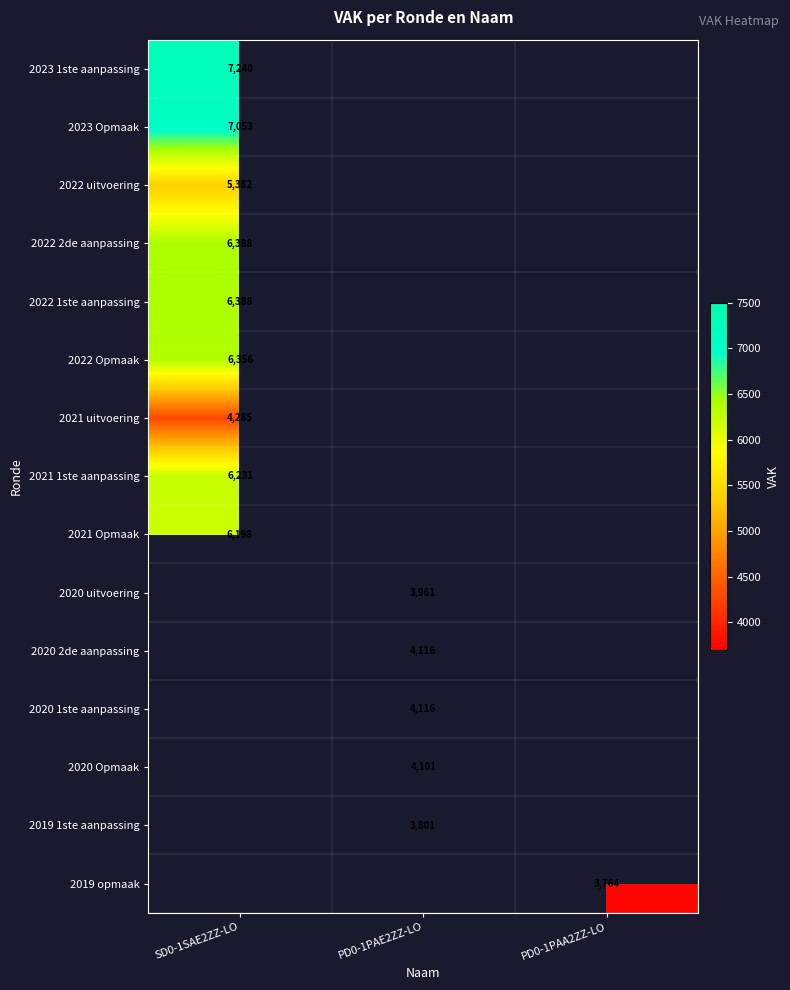

The 2023 1ste aanpassing series shows 12845 at SD0-1SAE2ZZ-LO. True or false?

False